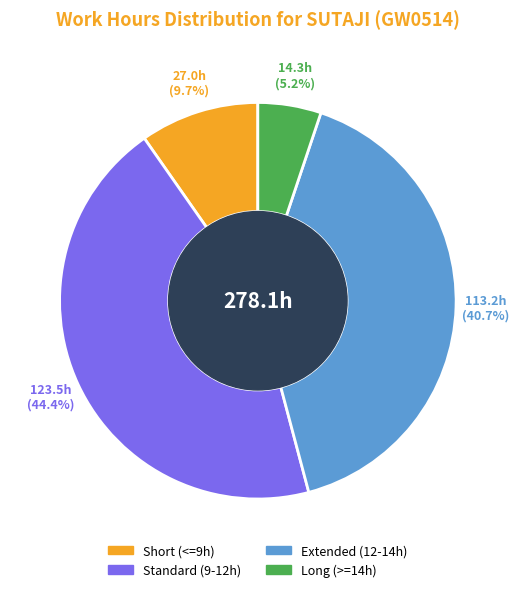

Is there any slice that represents more than half of the pie?

No